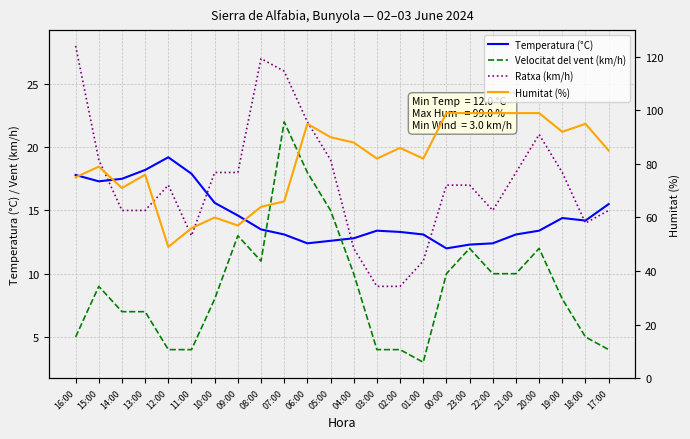

In Velocitat del vent (km/h), how many points are lower than both neighbors (excluding endpoints)?

2